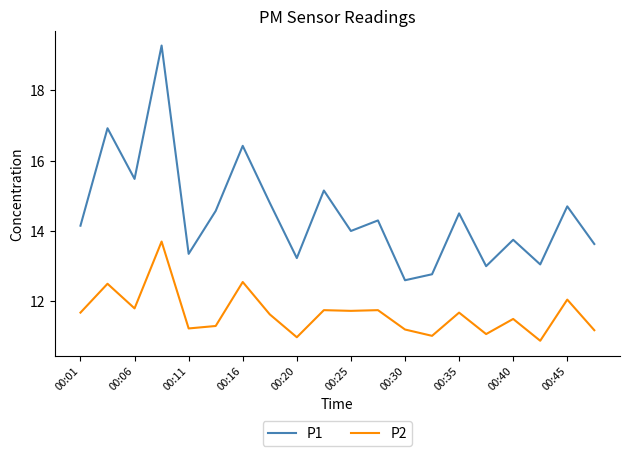

True or false: P2 and P1 intersect in this chart.

False